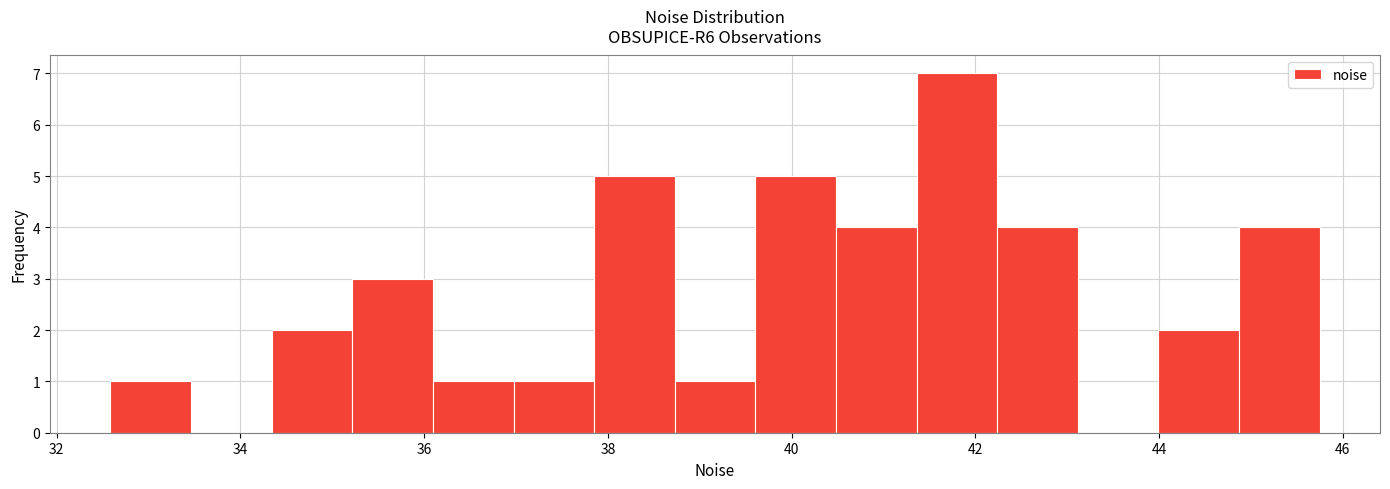

Over which range of the x-axis is the bar tallest?

41.4 to 42.2